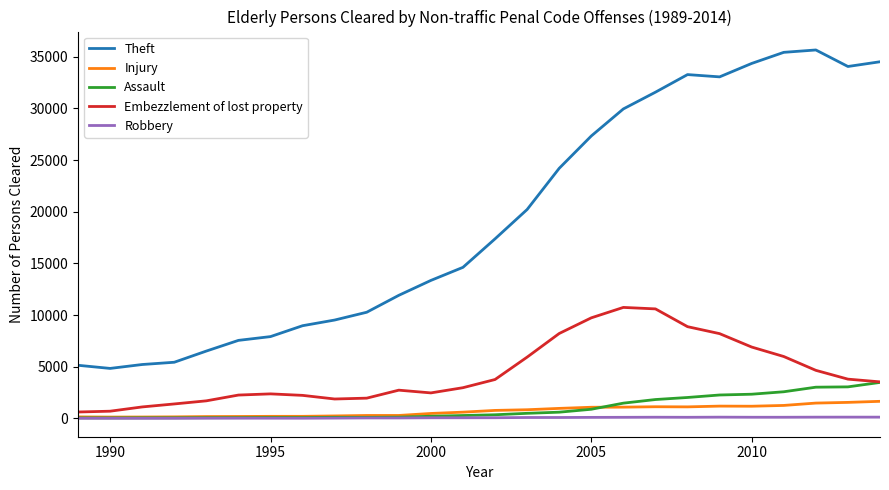

What is the maximum value shown in the chart?

35659